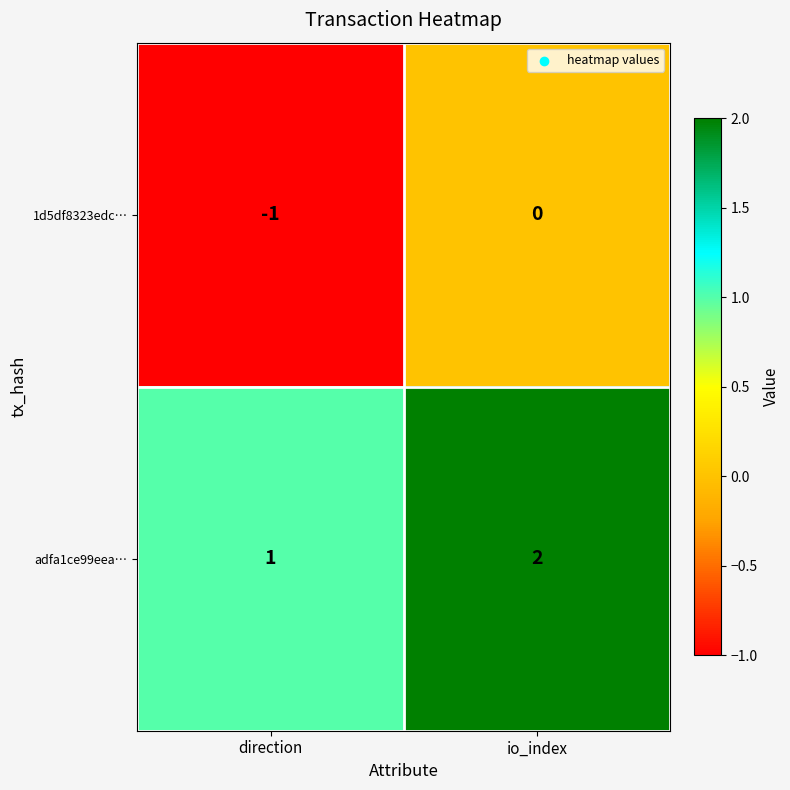

At which label does adfa1ce99eea… reach its peak?

io_index